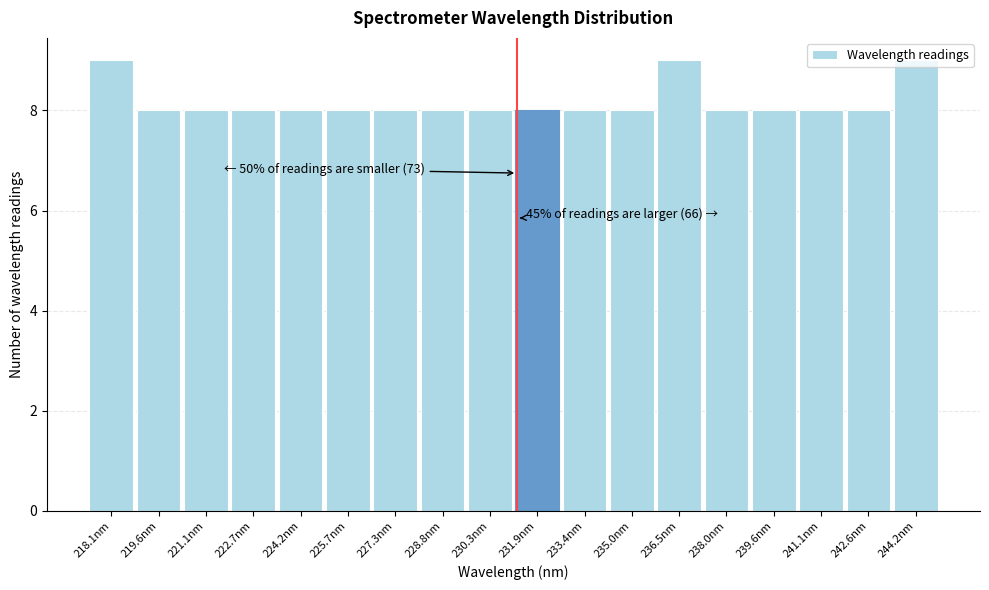

What is the value of the 13th bar from the left?

9